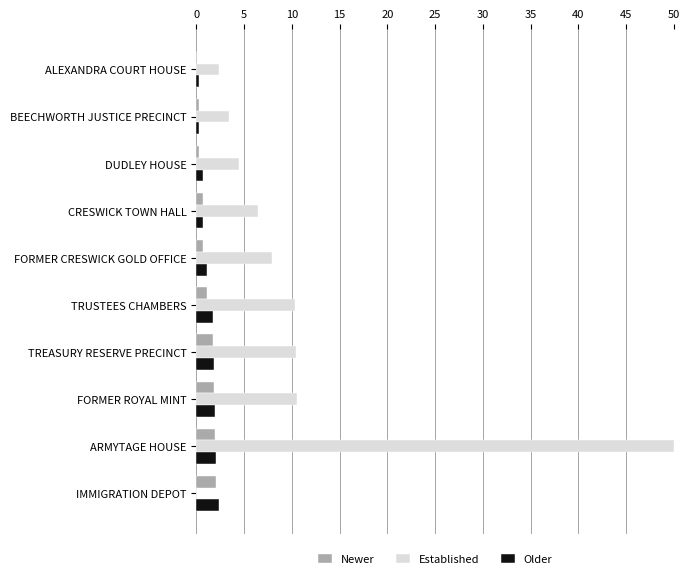

Is it true that Established equals 67.5 at ARMYTAGE HOUSE?

False